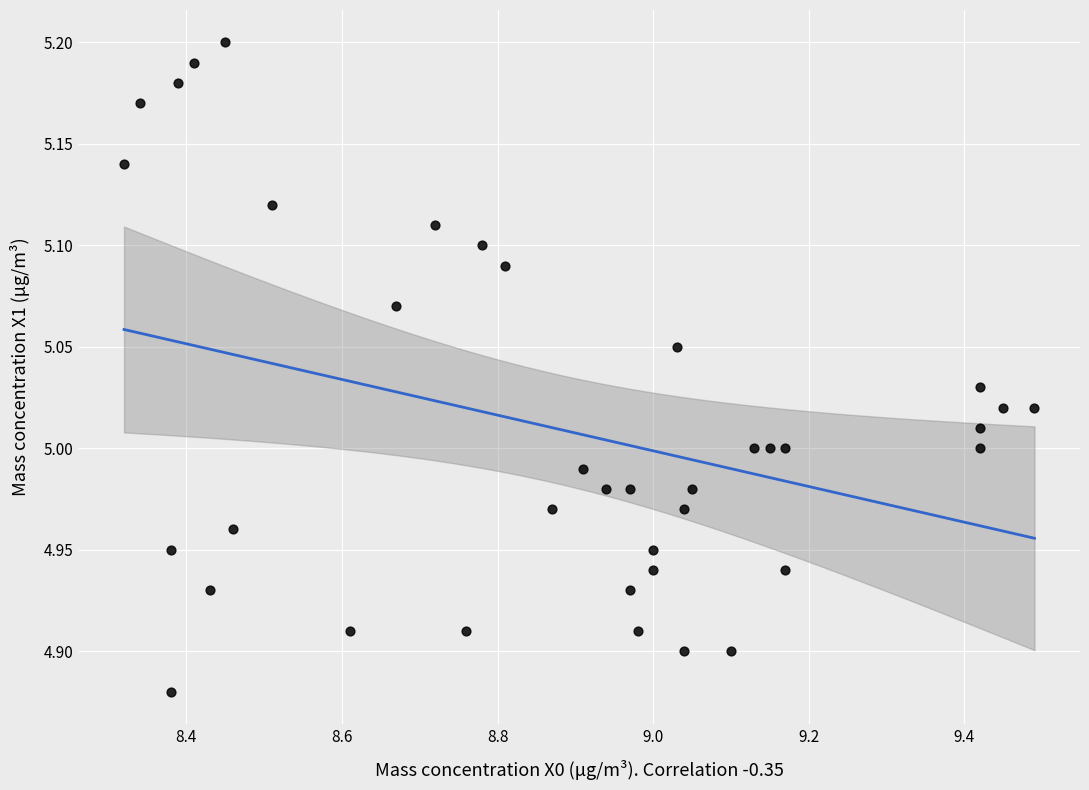

What is the range of Y values (max minus min)?

0.3